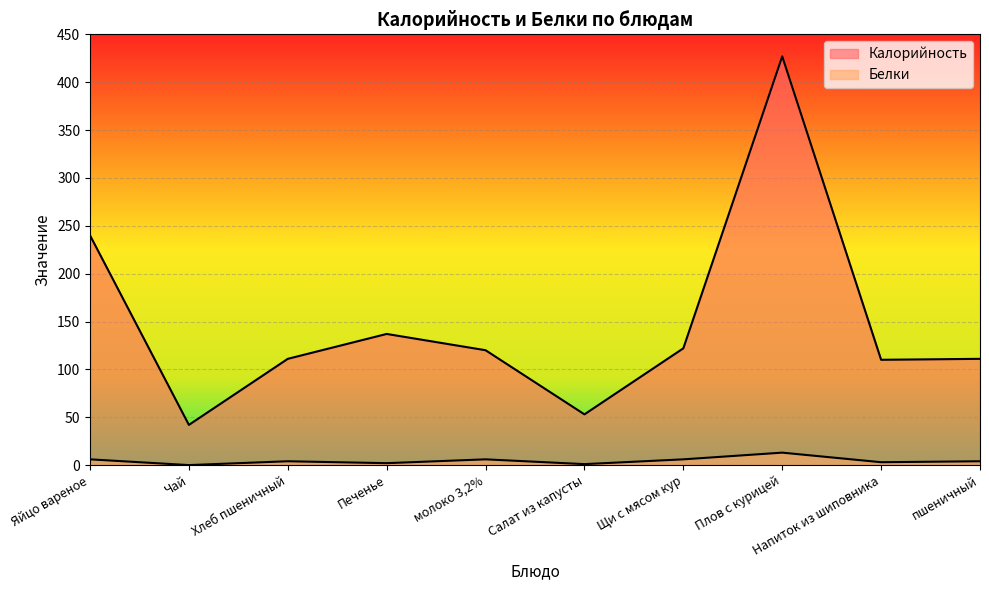

True or false: Белки has a value of 4 at пшеничный.

True